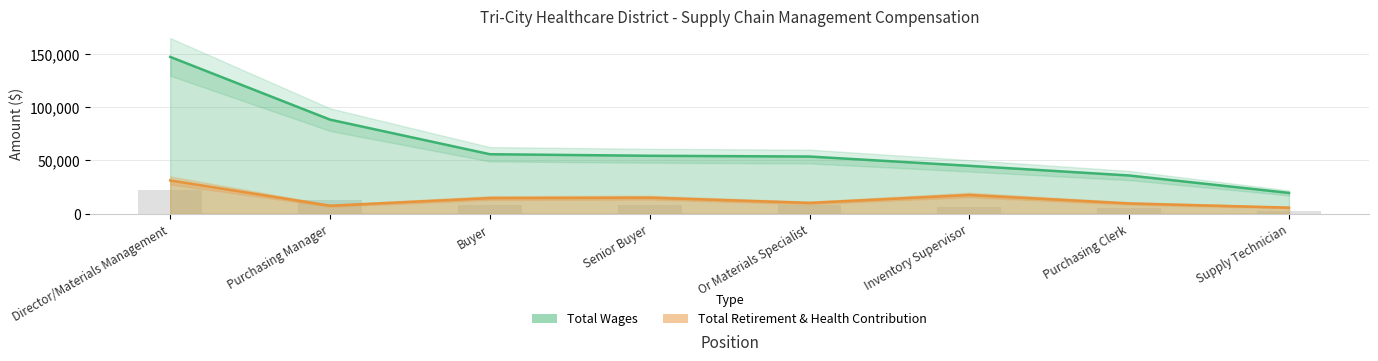

How many bars are there in each group?

2